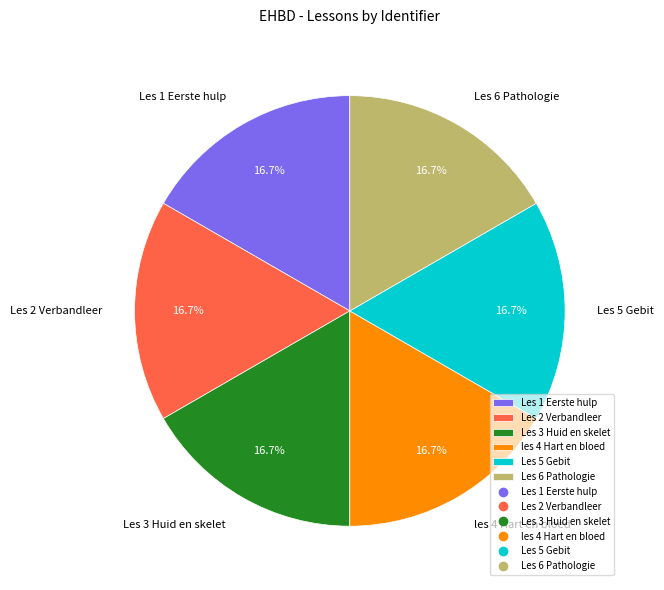

Is it true that les 4 Hart en bloed is 17% of the pie?

True